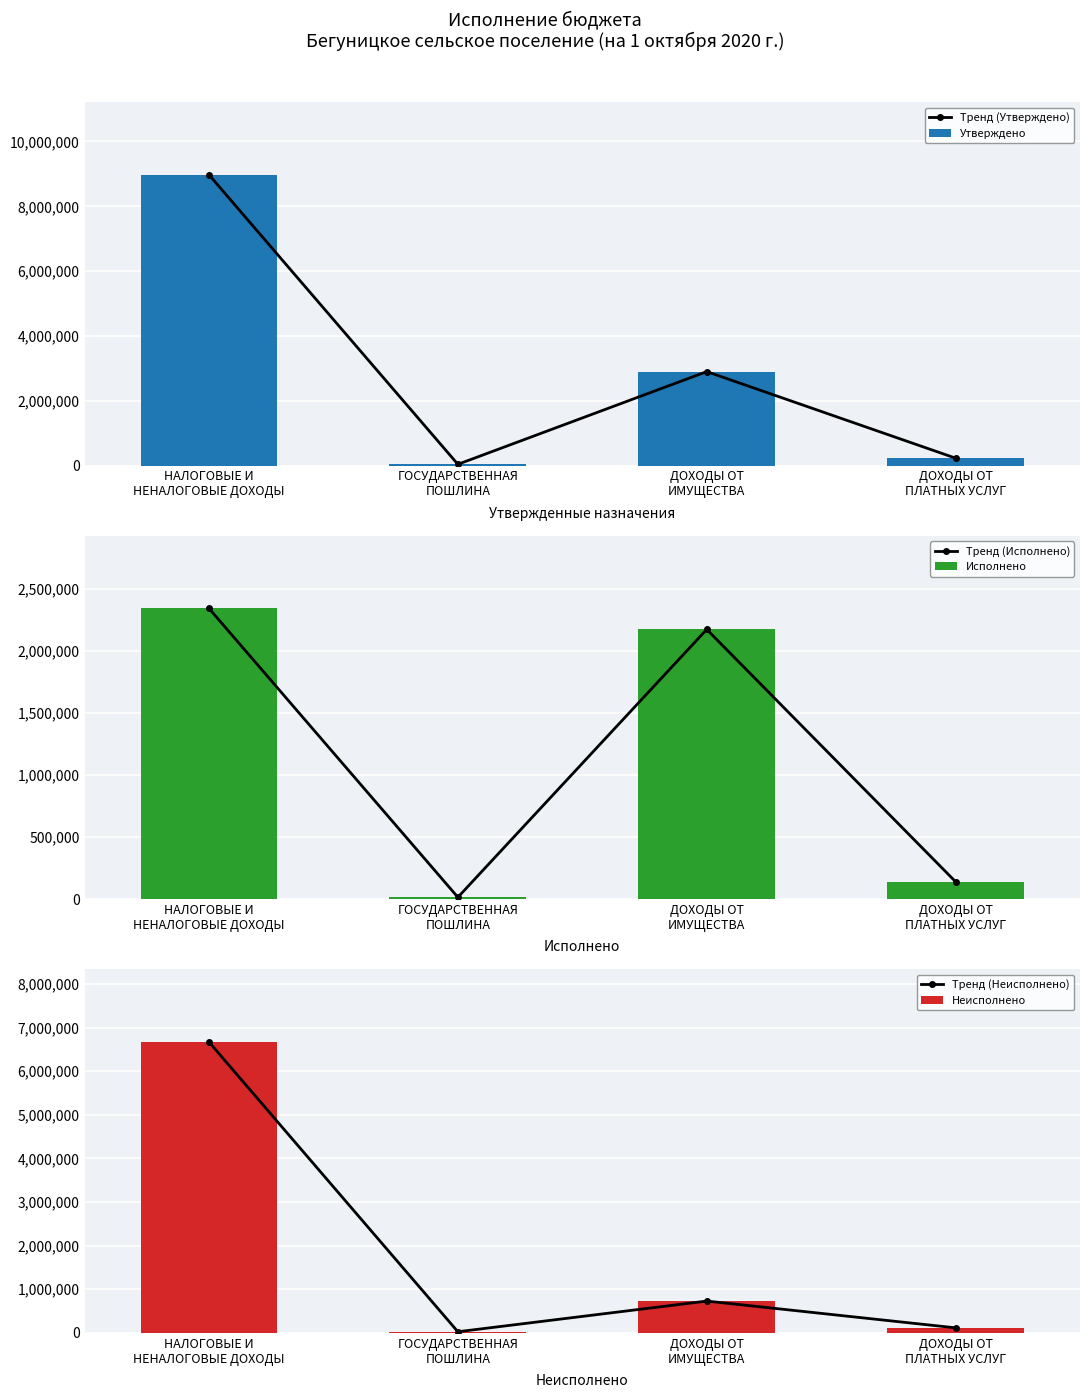

Rank the series by their maximum value, from lowest to highest.

Тренд (Исполнено), Исполнено, Тренд (Неисполнено), Неисполнено, Тренд (Утверждено), Утверждено